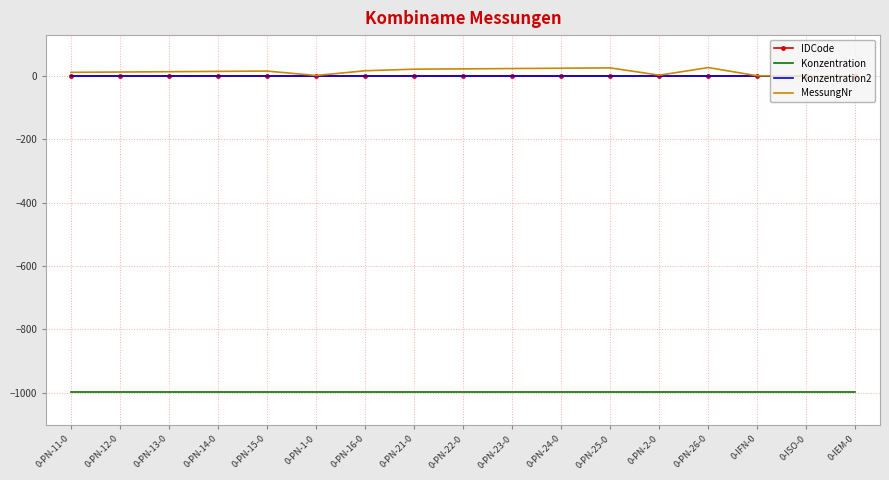

What position from the right is 0-PN-22-0?

9